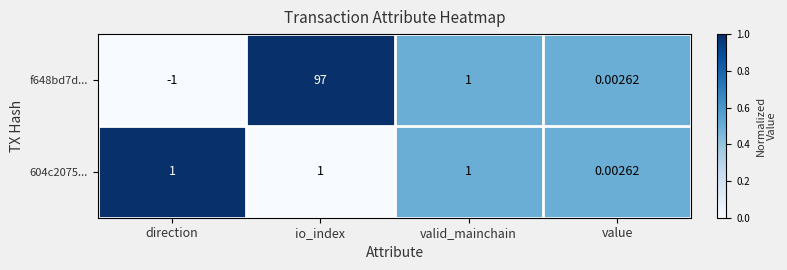

Which category has the lowest value in the 604c2075... series?

value